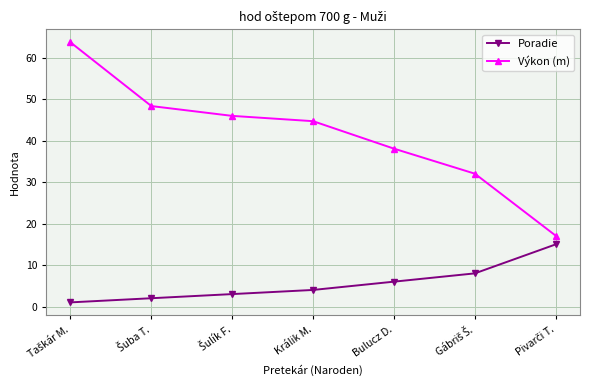

At Králik M., list the series in order from largest to smallest.

Výkon (m), Poradie